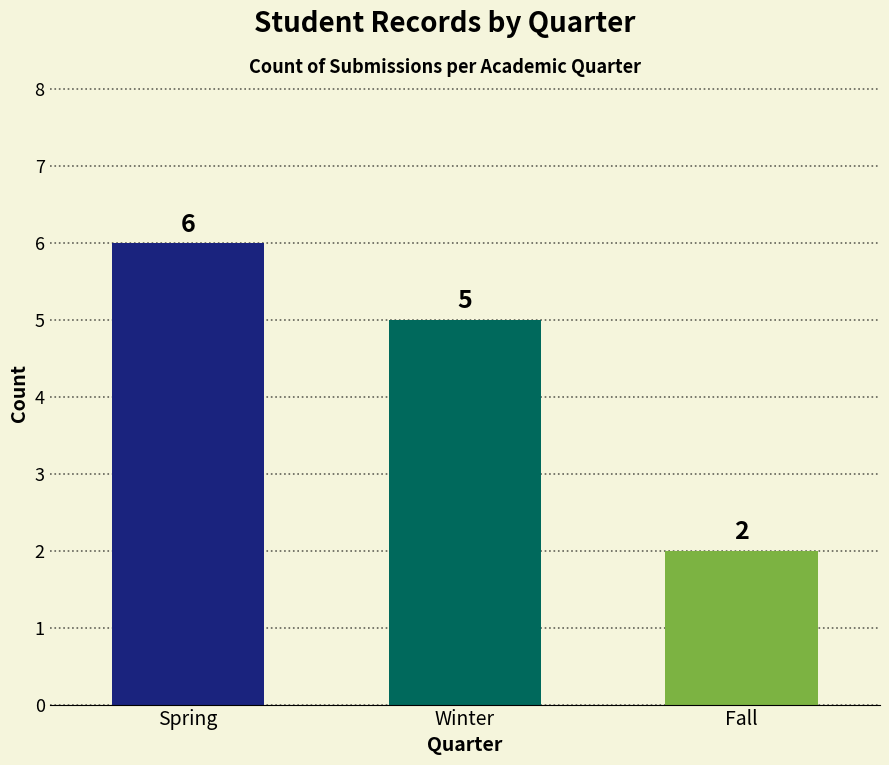

List the labels in order of value, largest first.

Spring, Winter, Fall